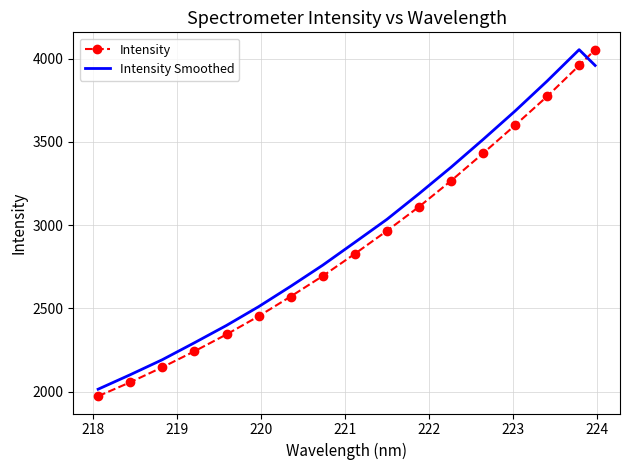

Reading right to left, list all the values displayed in this chart.

Intensity: 4054.9	3959.8	3773.7	3600.5	3431.6	3266.4	3110.2	2965.5	2827.6	2694.3	2571.1	2452.4	2343.1	2241.9	2145.7	2055.7	1972.0
Intensity Smoothed: 3959.8	4054.9	3866.0	3686.0	3514.8	3347.8	3188.6	3034.7	2896.6	2759.5	2632.3	2509.9	2397.3	2293.0	2191.2	2100.9	2013.9